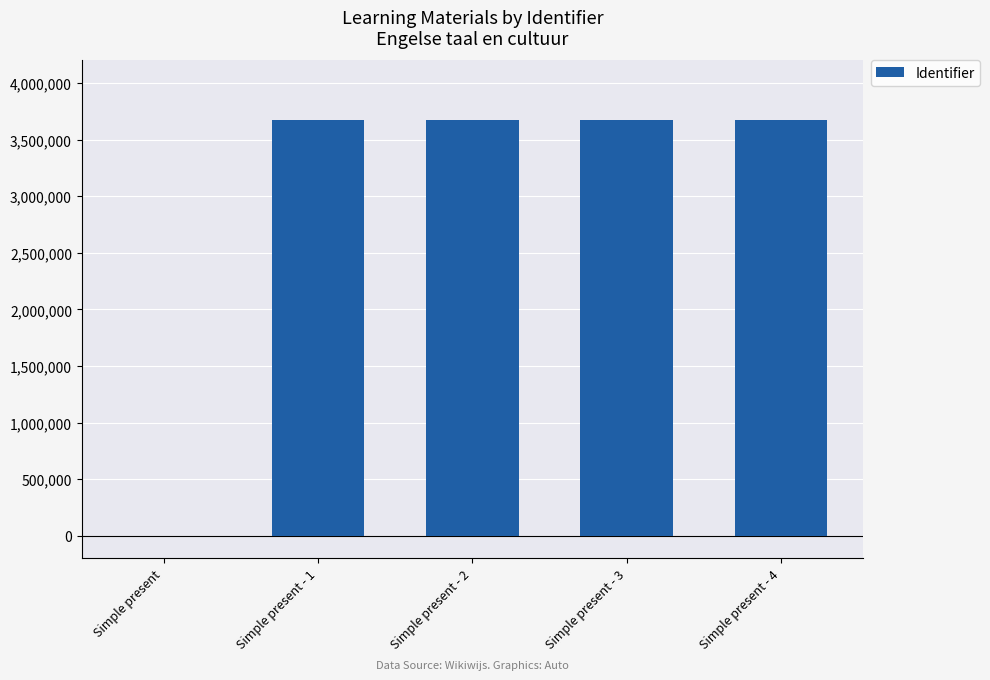

Between Simple present - 1 and Simple present, which is larger?

Simple present - 1